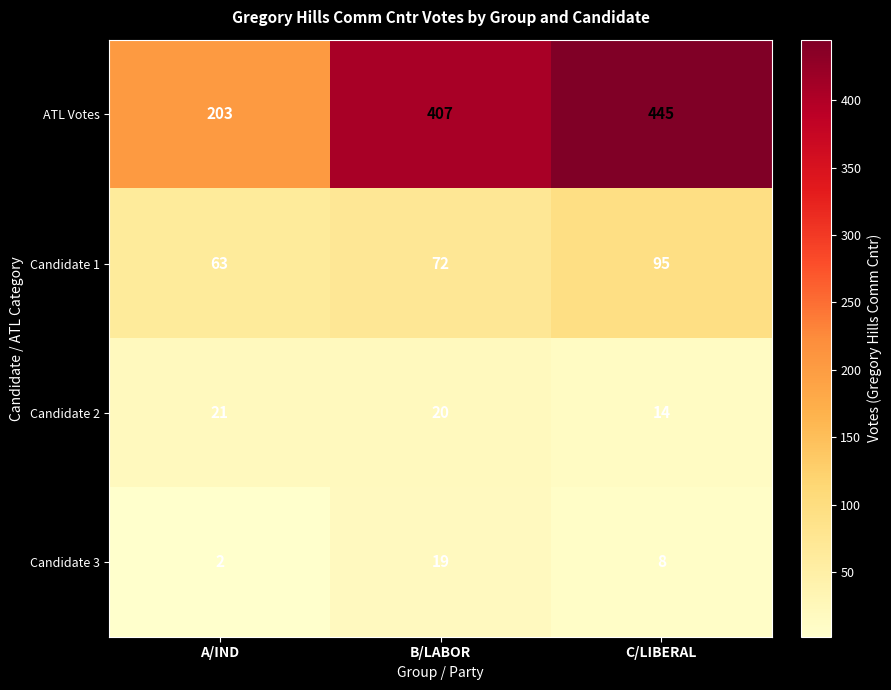

Count the Candidate 3 values in the range 2 to 19.

3